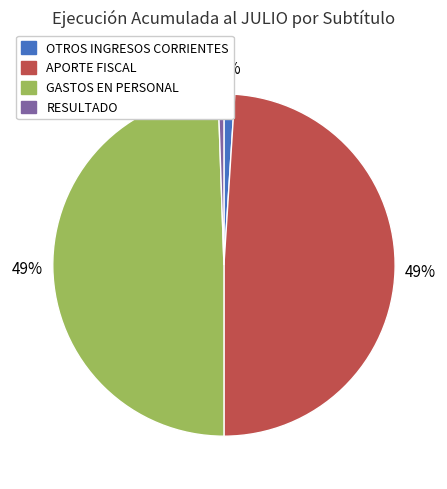

How many slices are in this pie chart?

4